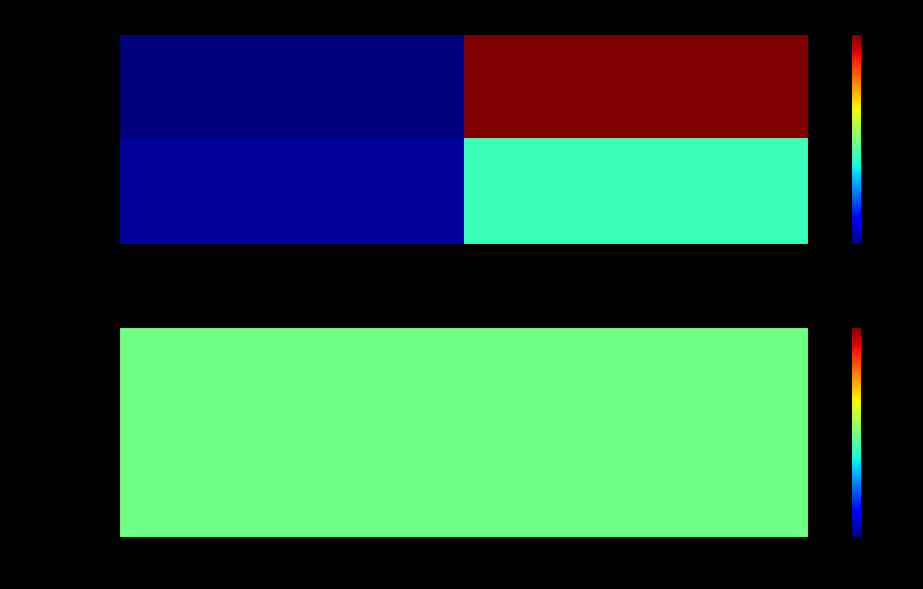

The value of 8d130d5388ce39e0476795ec9a2808ad37f9de9 at 1 is 32. True or false?

True